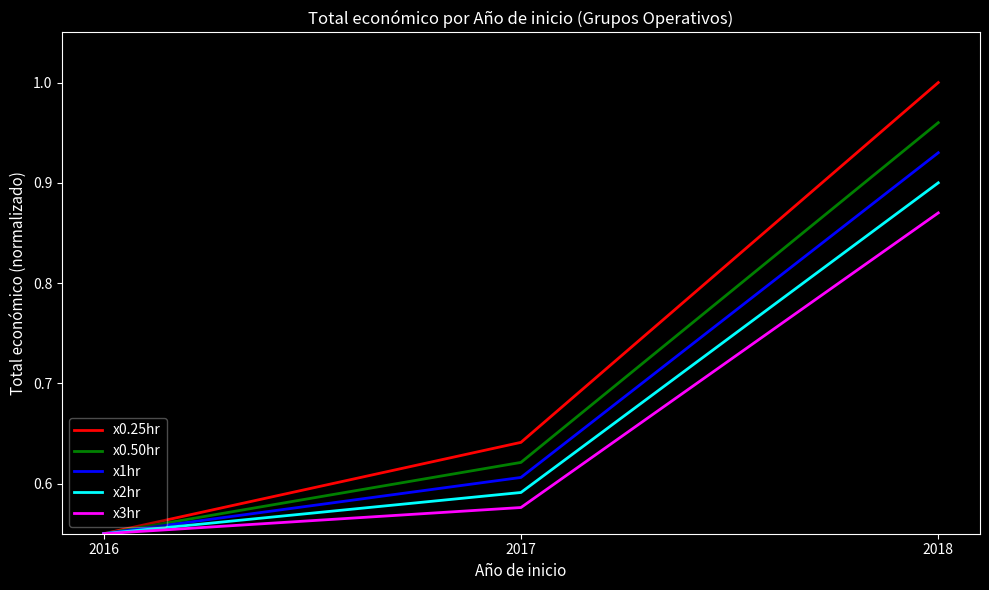

How many x1hr values are between 0 and 1?

3